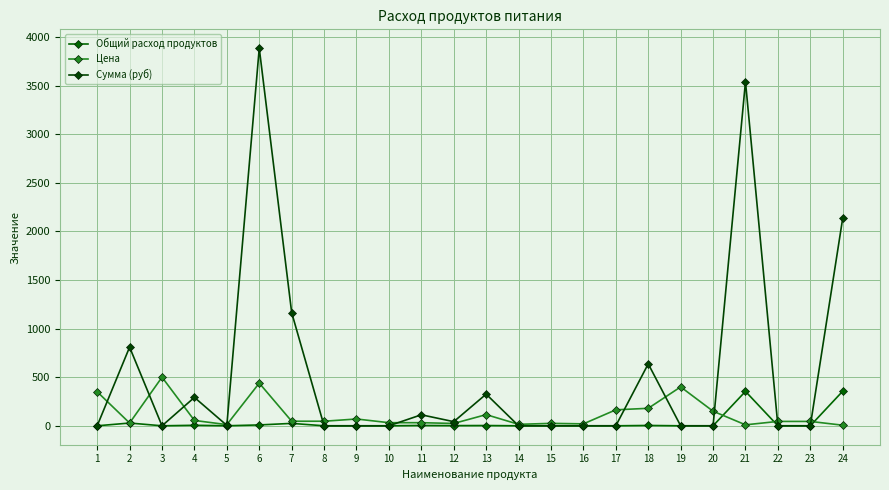

What is the value of the Цена point at the 6th from the left?

438.9